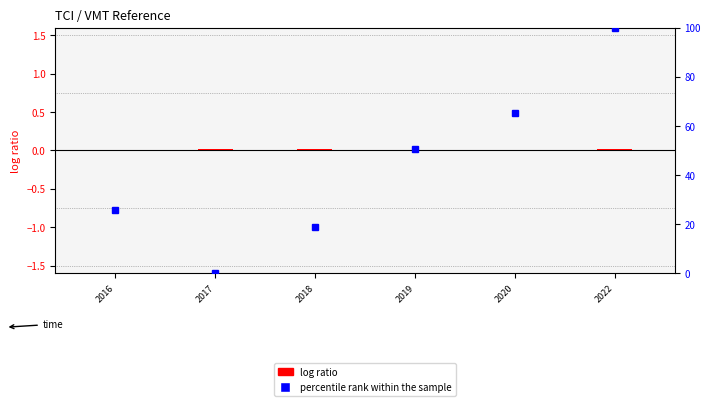

What is the total value across all series at 2018?

18.9